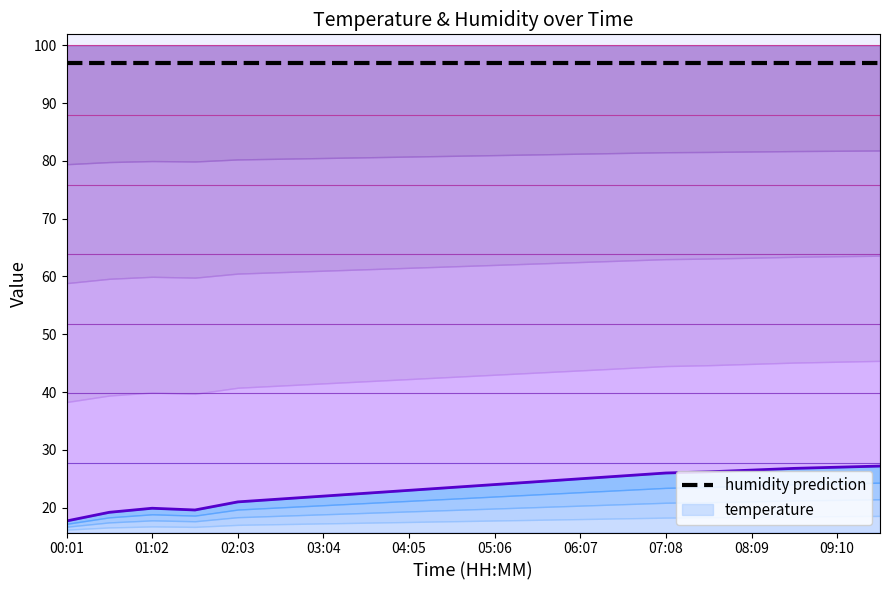

Which series has the largest range (max minus min)?

temperature